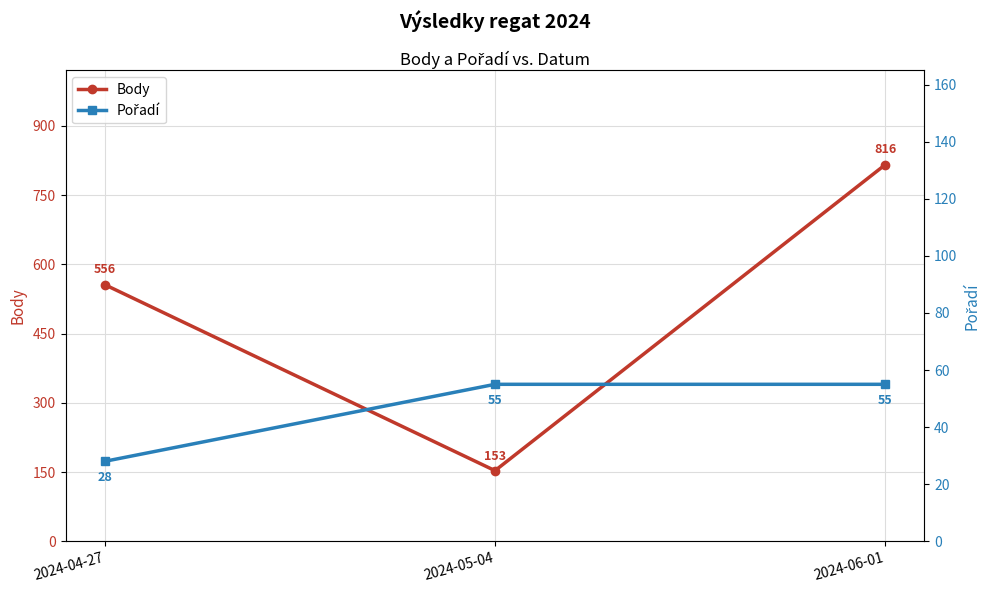

True or false: Body has a value of 556 at 2024-04-27.

True